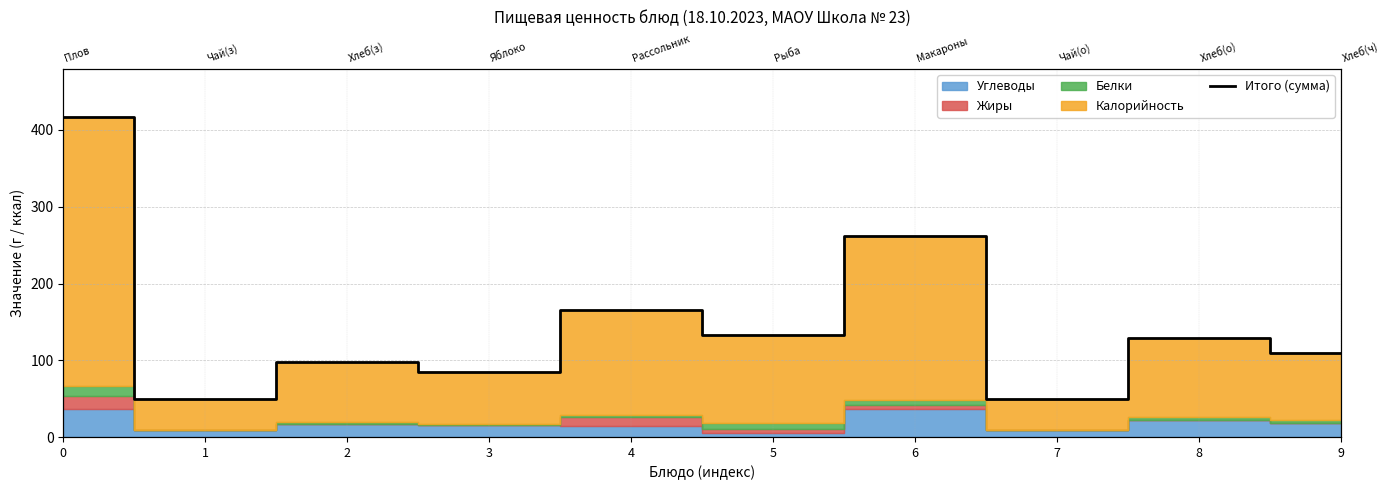

How many lines are shown in the chart?

1